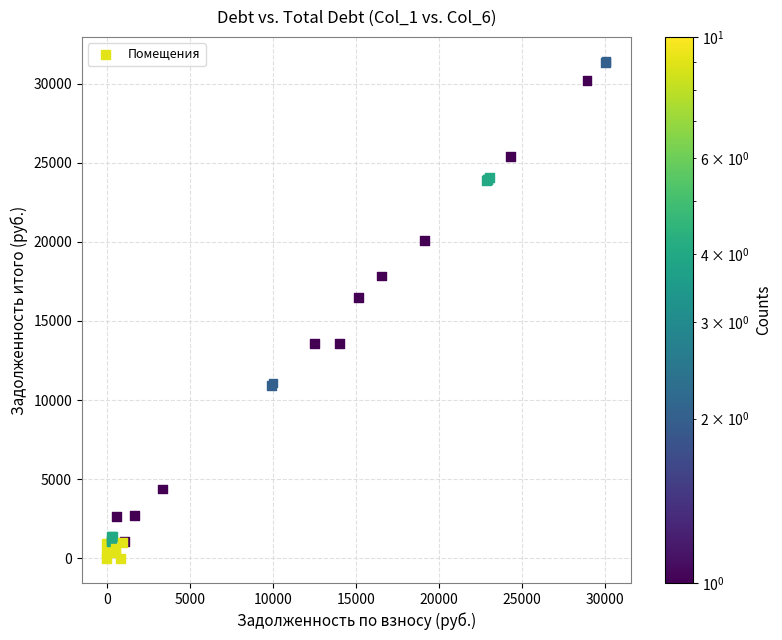

What Y value in the scatter plot is closest to 15696?

16470.3